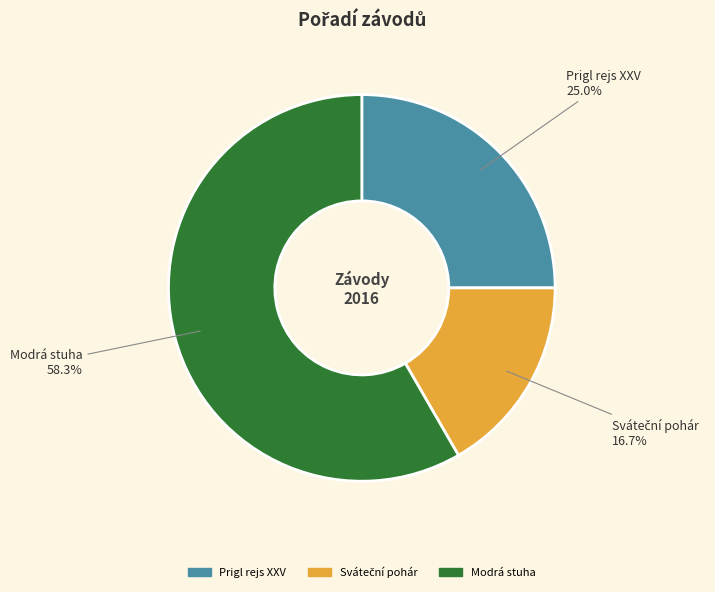

Which slice represents more than half of the pie?

Modrá stuha